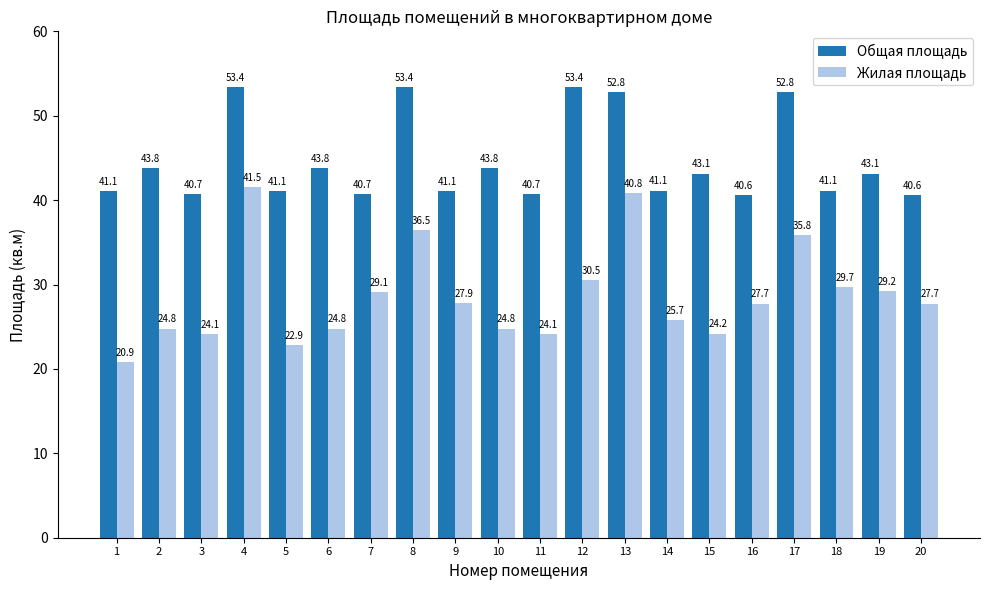

Reading right to left, what are all the values shown in this chart?

Общая площадь: 40.6	43.1	41.1	52.8	40.6	43.1	41.1	52.8	53.4	40.7	43.8	41.1	53.4	40.7	43.8	41.1	53.4	40.7	43.8	41.1
Жилая площадь: 27.7	29.2	29.7	35.8	27.7	24.2	25.7	40.8	30.5	24.1	24.8	27.9	36.5	29.1	24.8	22.9	41.5	24.1	24.8	20.9